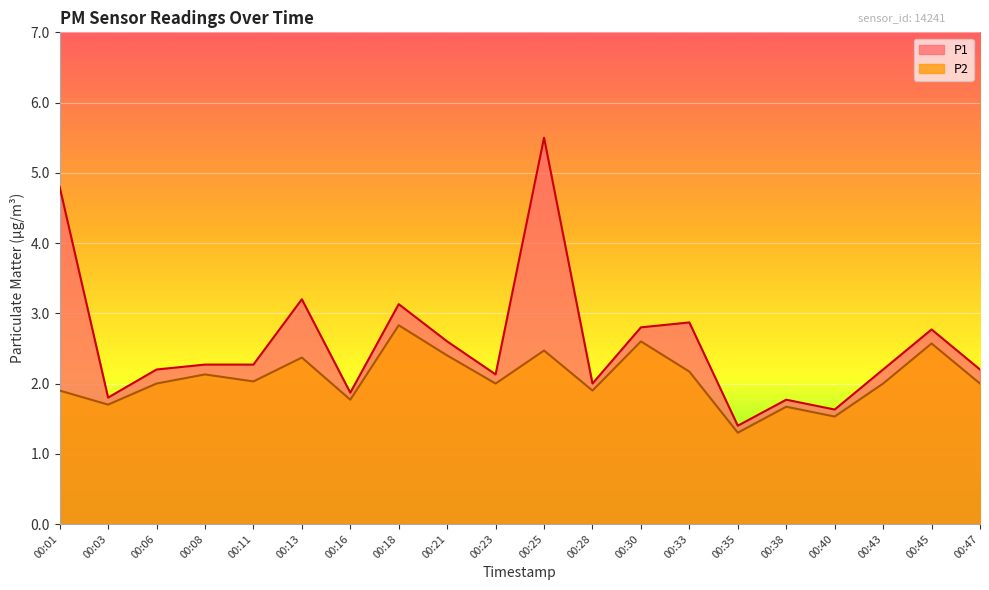

True or false: P1 and P2 cross at least once.

False